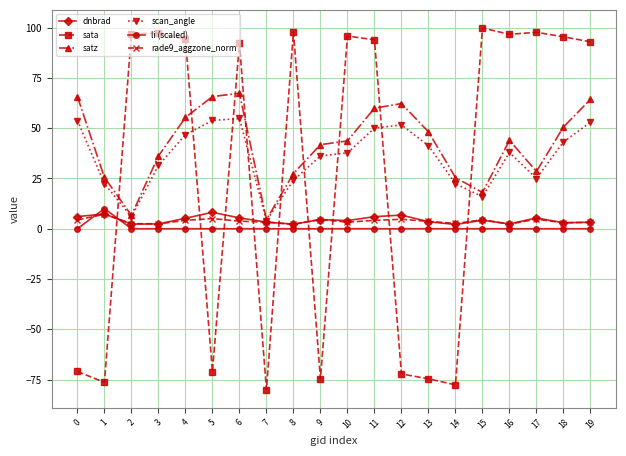

True or false: dnbrad has more than 1 interior local peaks.

True